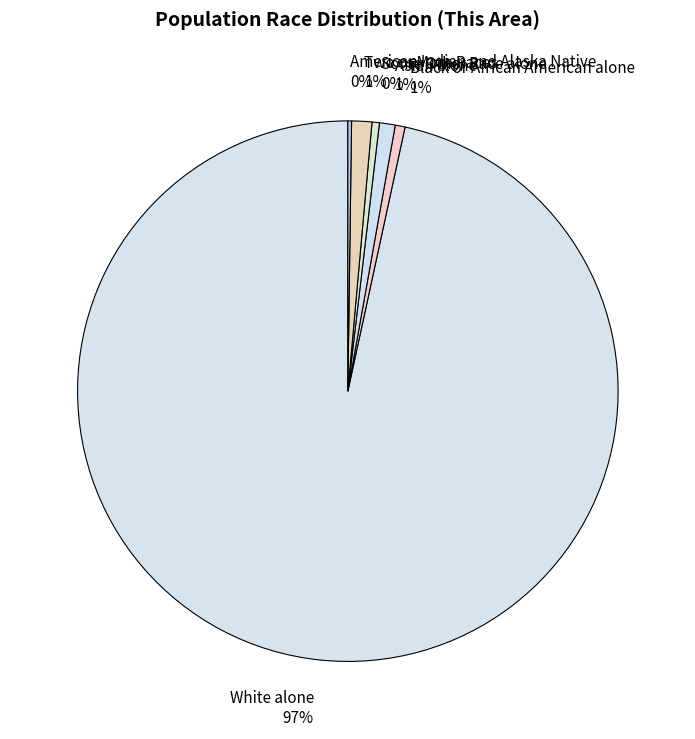

Which category has the biggest portion of the pie?

White alone